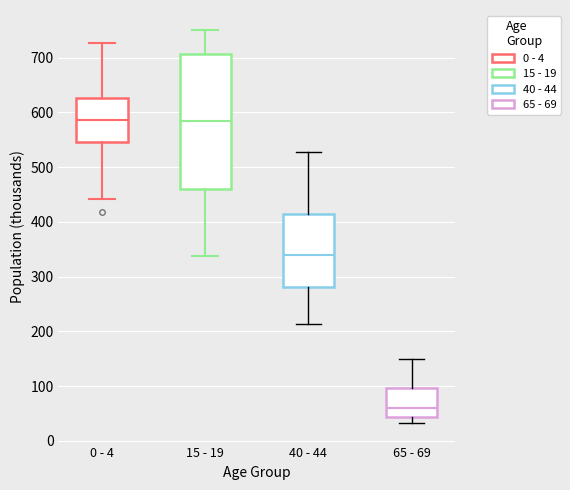

Comparing the boxes themselves (not the whiskers), which one is the tallest?

15 - 19